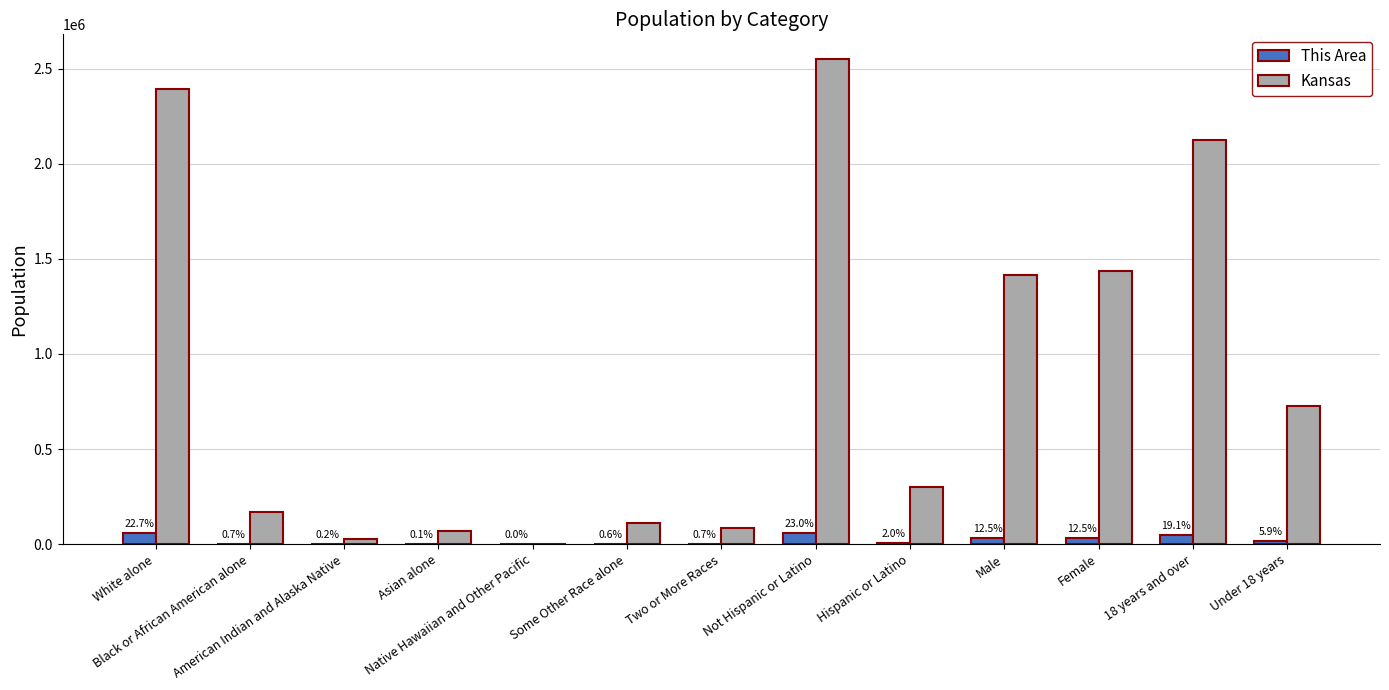

How many groups of bars are there?

13